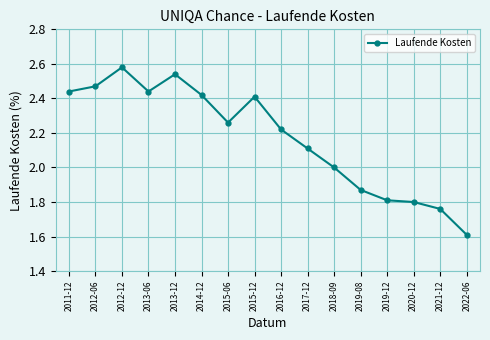

Read the value at 2022-06.

1.6